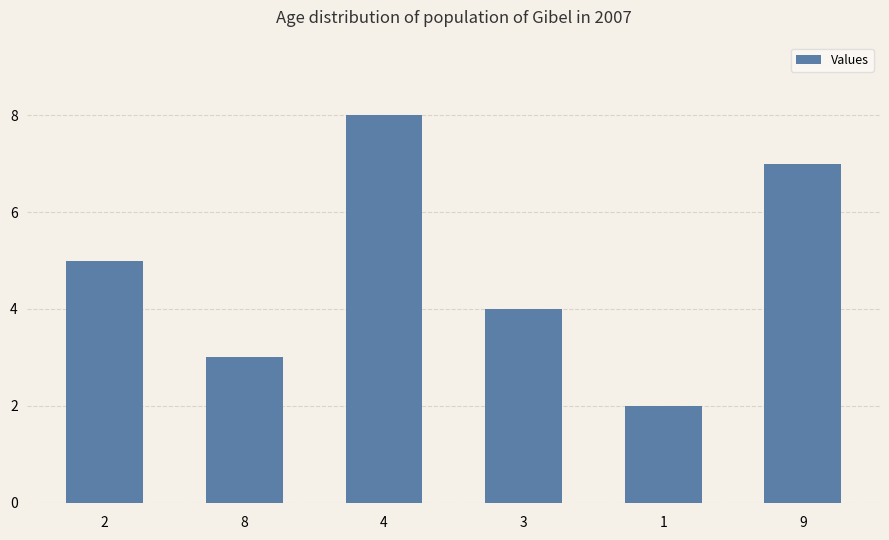

The chart shows a value of 3 at 8. True or false?

True